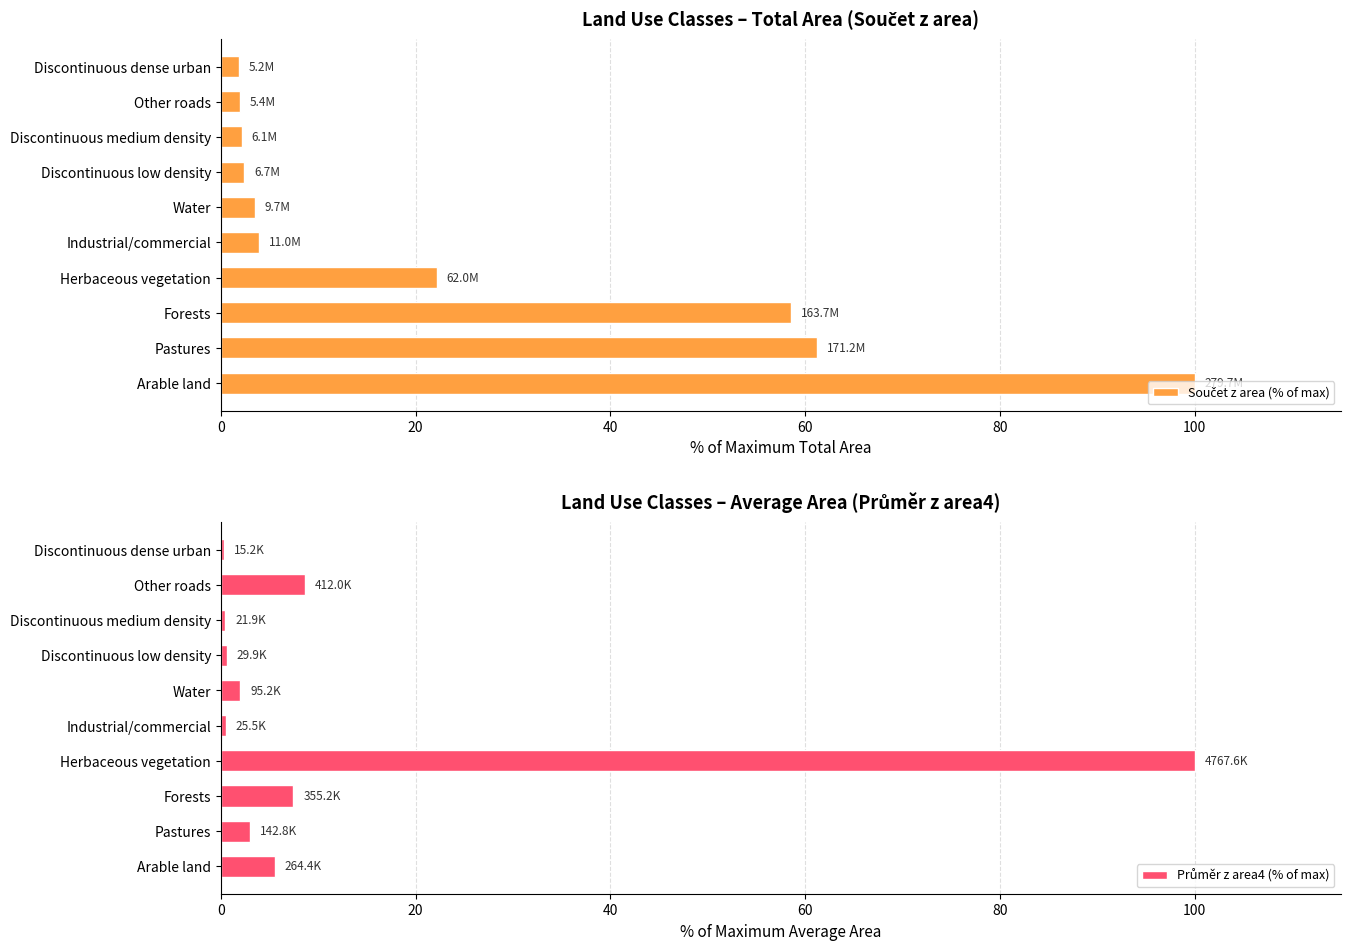

Rank the series by their maximum value, from lowest to highest.

Součet z area (% of max), Průměr z area4 (% of max)